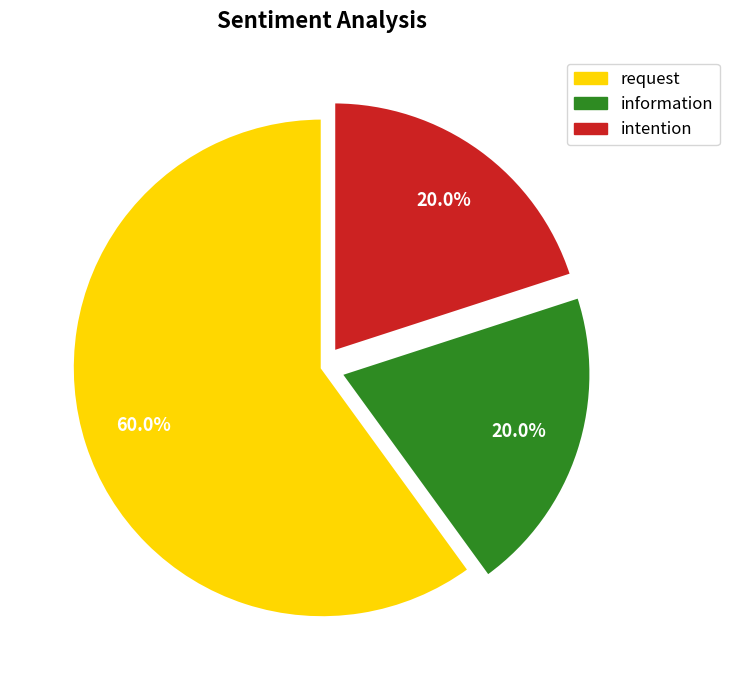

What is the largest slice in the pie chart?

request